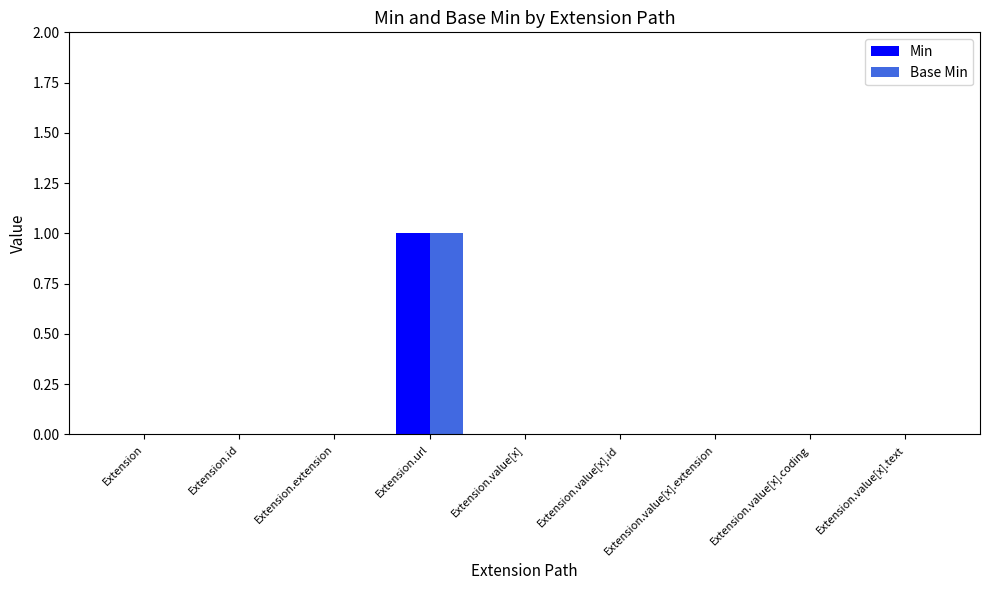

At which category is the sum across all series the highest?

Extension.url